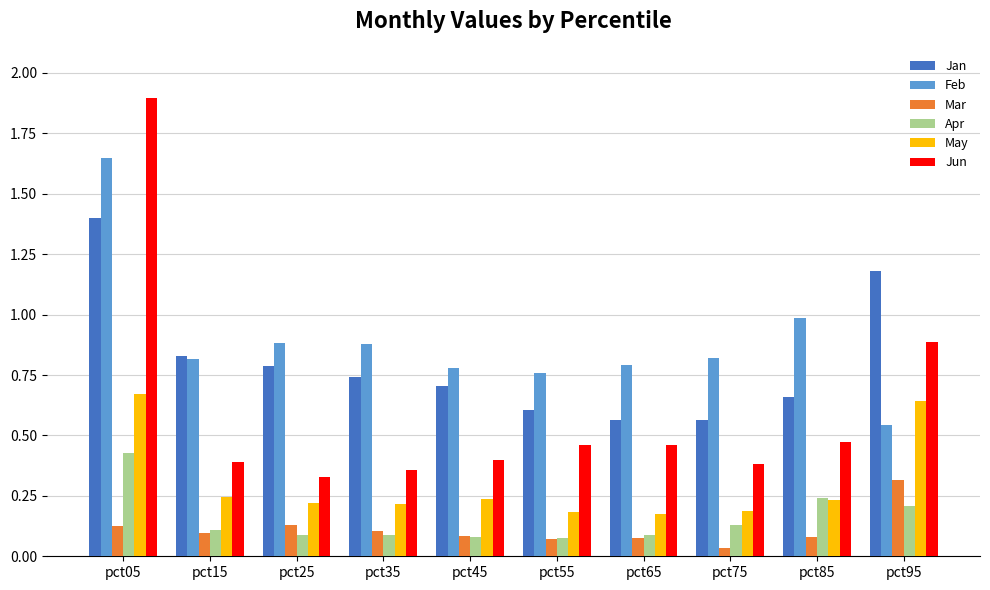

Which series has the largest range (max minus min)?

Jun